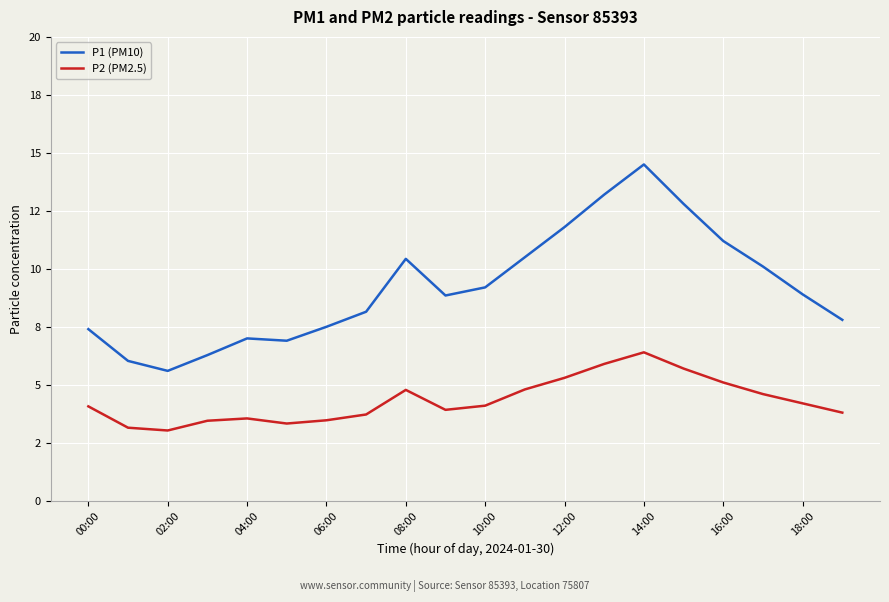

What are all the series names shown in the legend?

P1 (PM10), P2 (PM2.5)